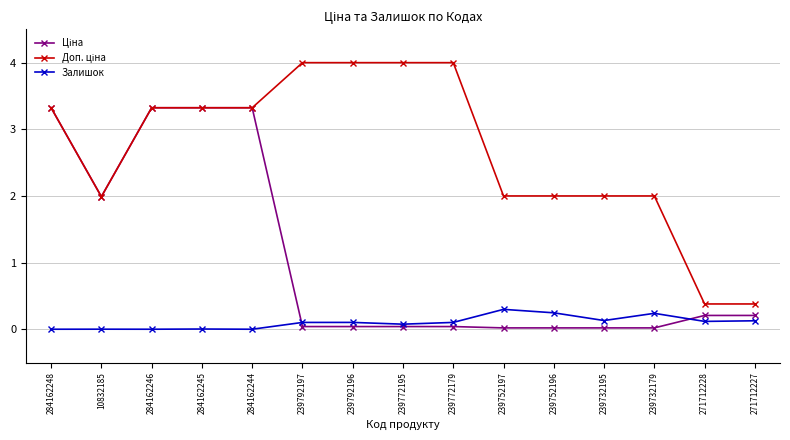

What is the maximum value shown in the chart?

4.0